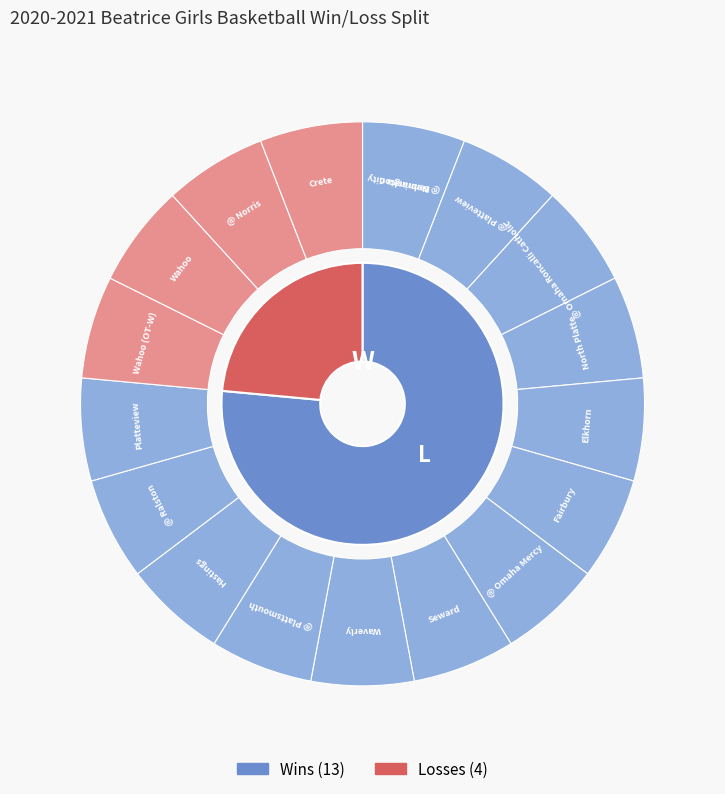

Between Fairbury and @ Norris, which is larger?

Fairbury